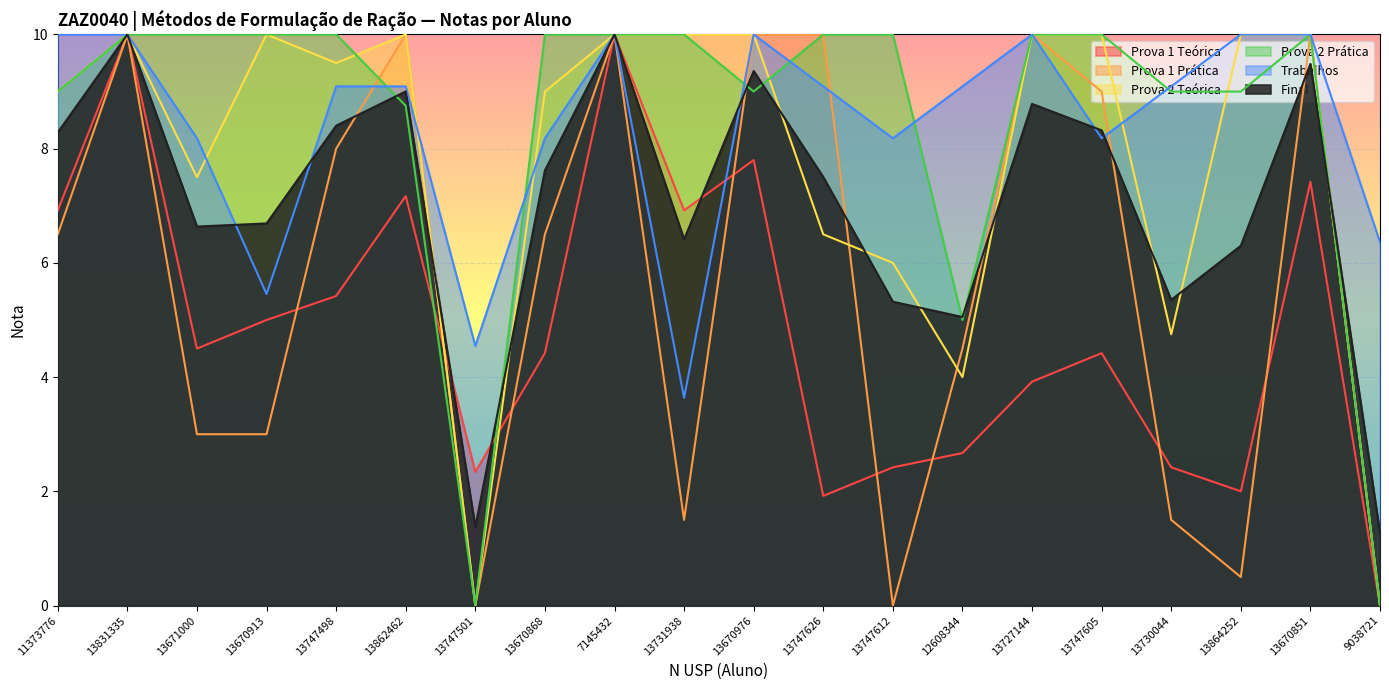

What is the label of the 20th point from the left?

9038721